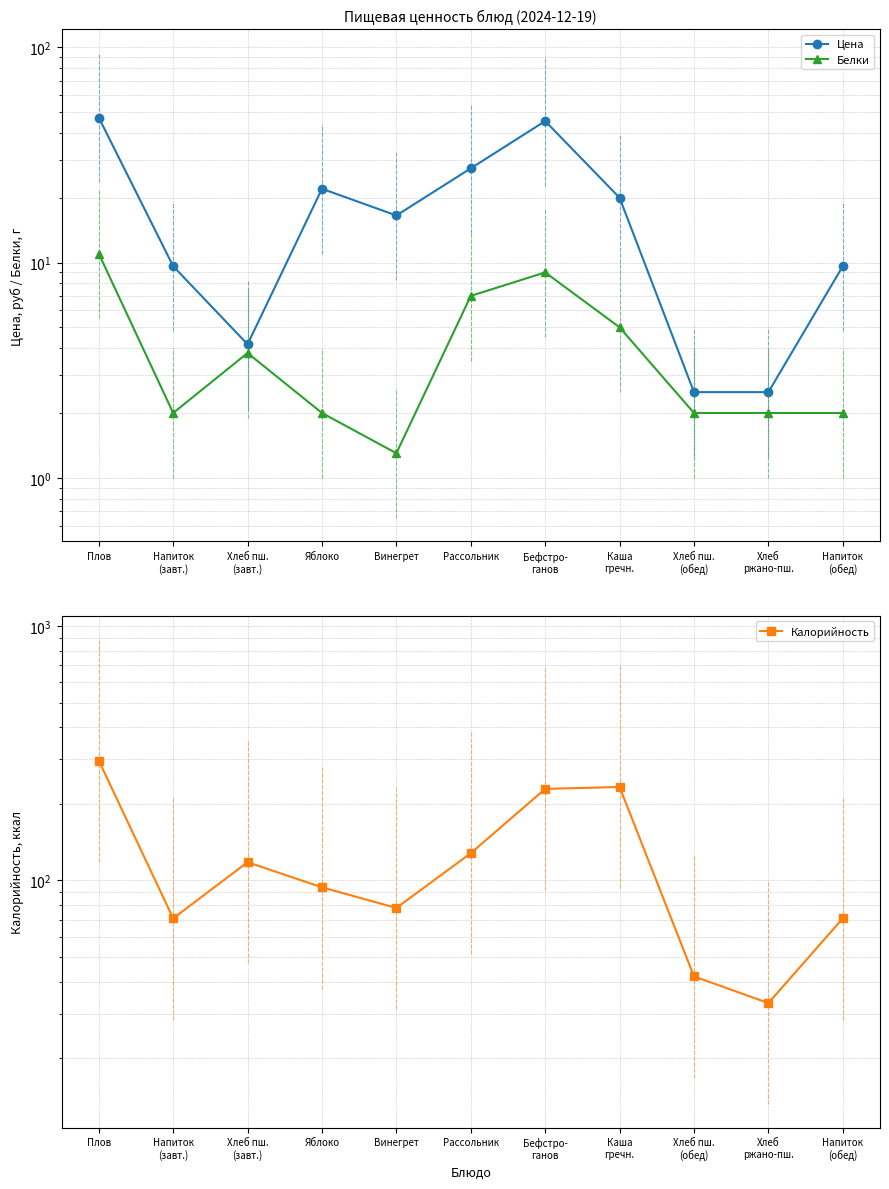

Reading right to left, what are all the values shown in this chart?

Цена: 9.6	2.5	2.5	20.0	45.4	27.4	16.6	22.0	4.2	9.6	47.2
Белки: 2.0	2.0	2.0	5.0	9.0	7.0	1.3	2.0	3.8	2.0	11.0
Калорийность: 71.0	33.0	42.0	233.0	229.0	128.0	78.0	94.0	118.0	71.0	296.0